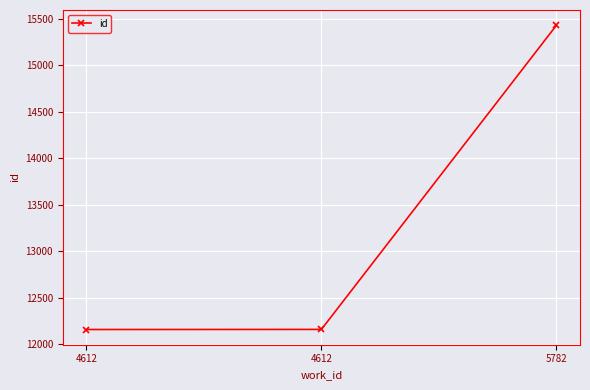

Approximately how many times larger is the value at 4612 compared to 4612?

1.0